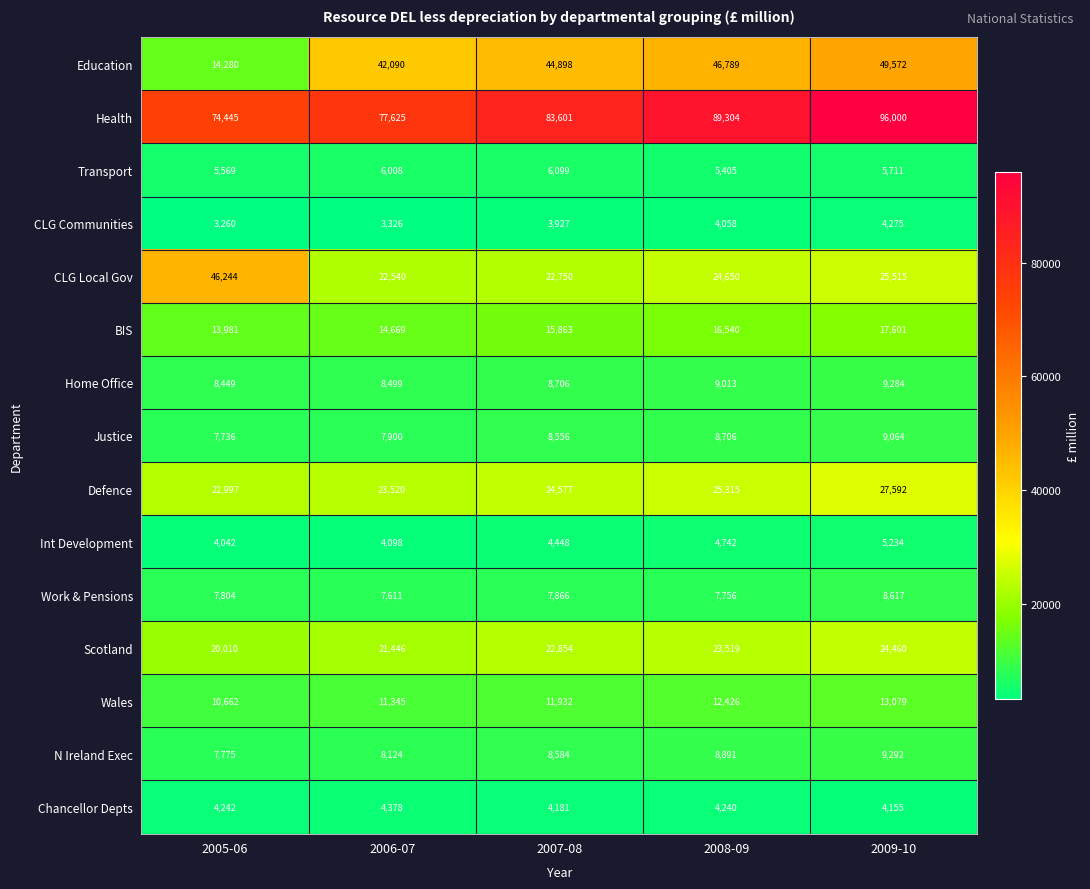

Rank the series at 2009-10 from lowest to highest value.

Chancellor Depts, CLG Communities, Int Development, Transport, Work & Pensions, Justice, Home Office, N Ireland Exec, Wales, BIS, Scotland, CLG Local Gov, Defence, Education, Health